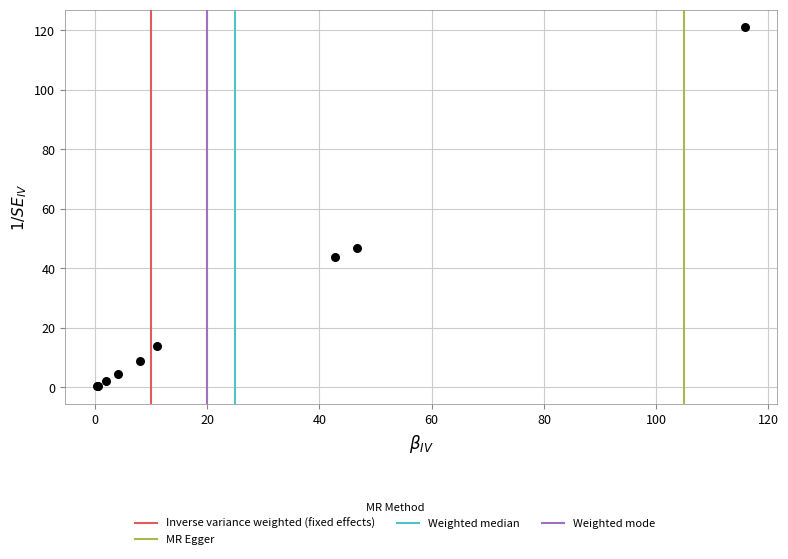

What Y value in the scatter plot is closest to 60?

46.9